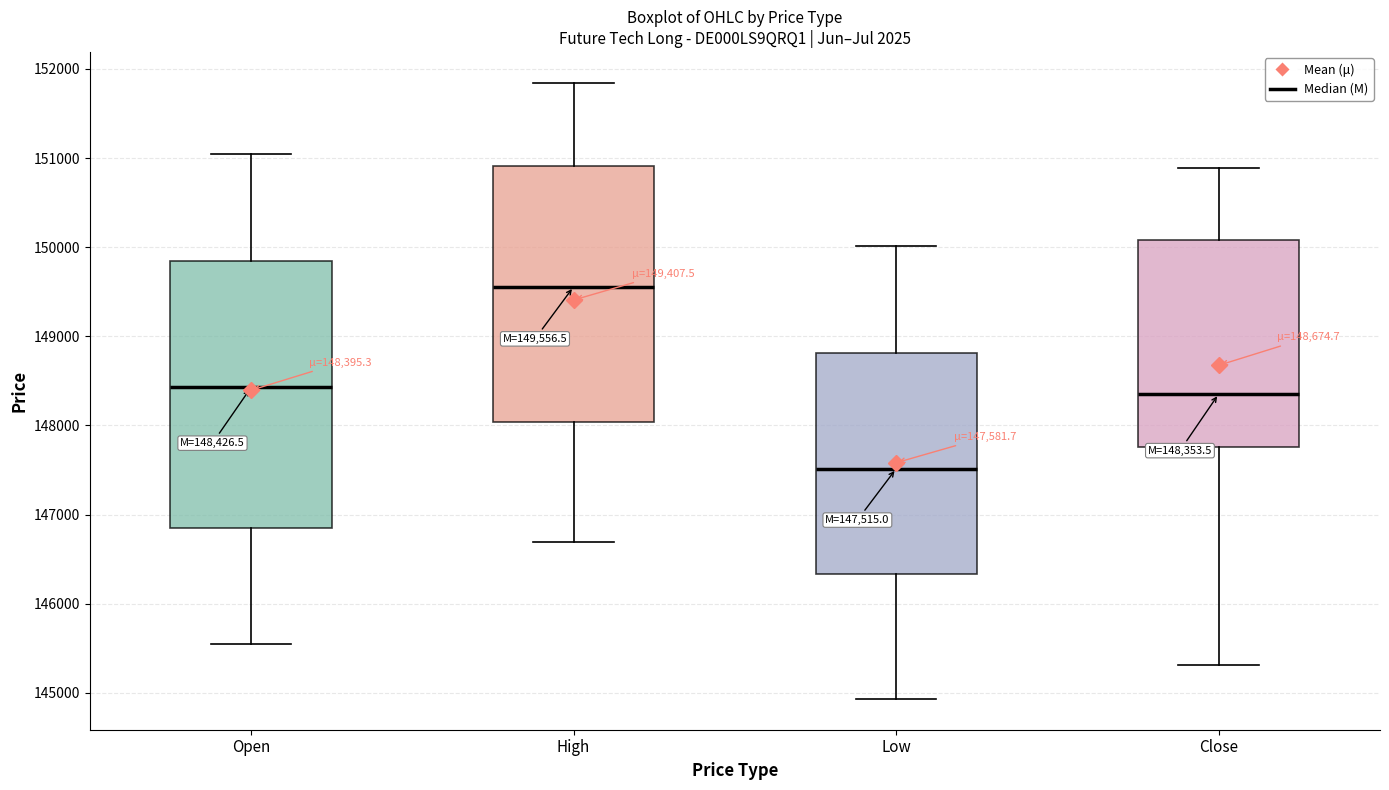

Which box has the highest median line?

High